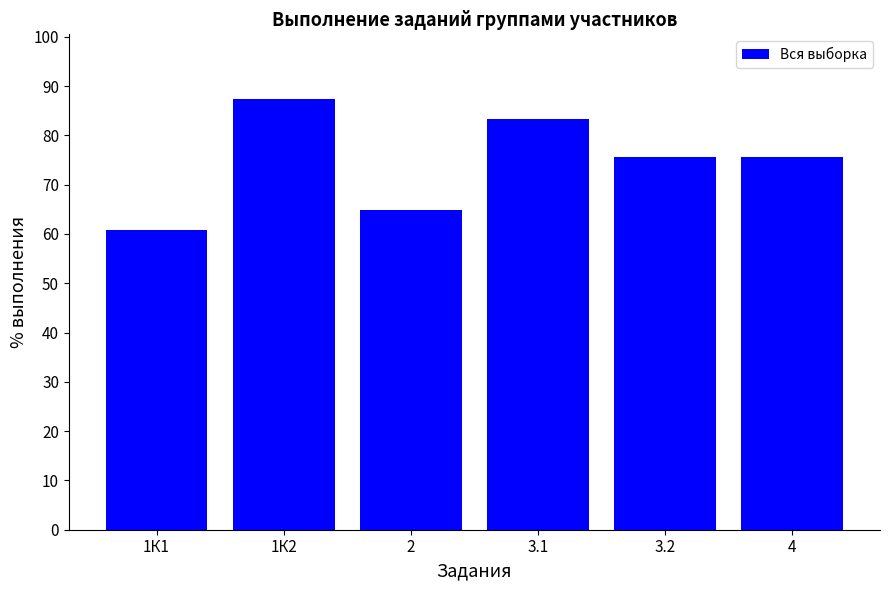

What is the difference between the maximum and second lowest values?

22.5